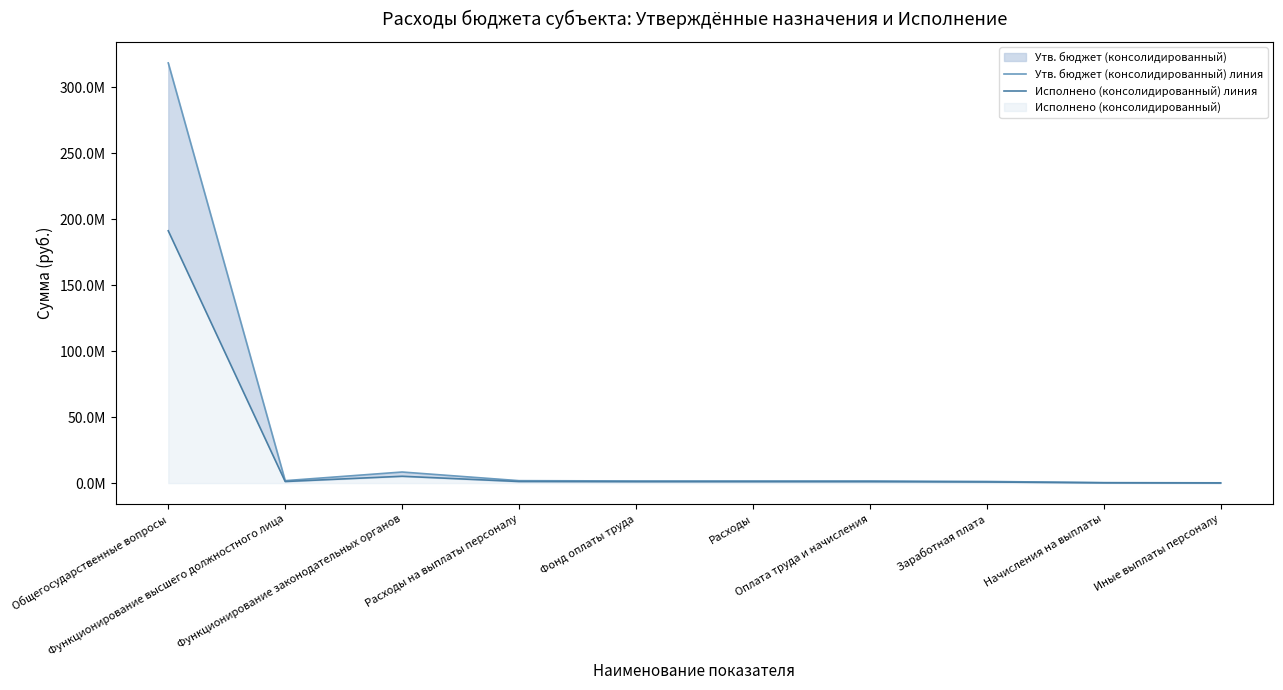

Which series has the largest total across all categories?

Утв. бюджет (консолидированный) линия